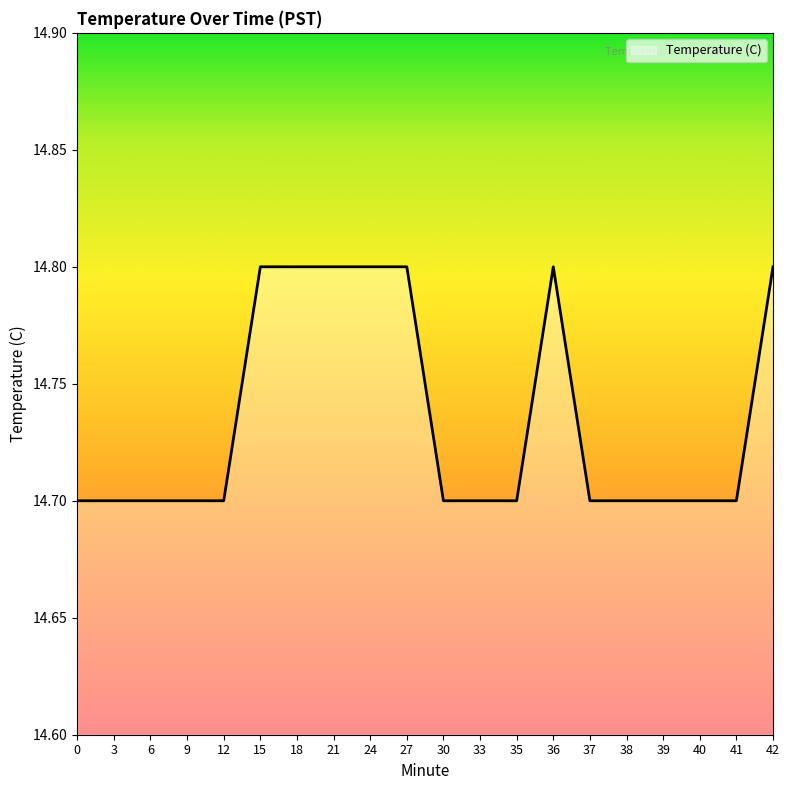

The chart shows a value of 6.6 at 18. True or false?

False